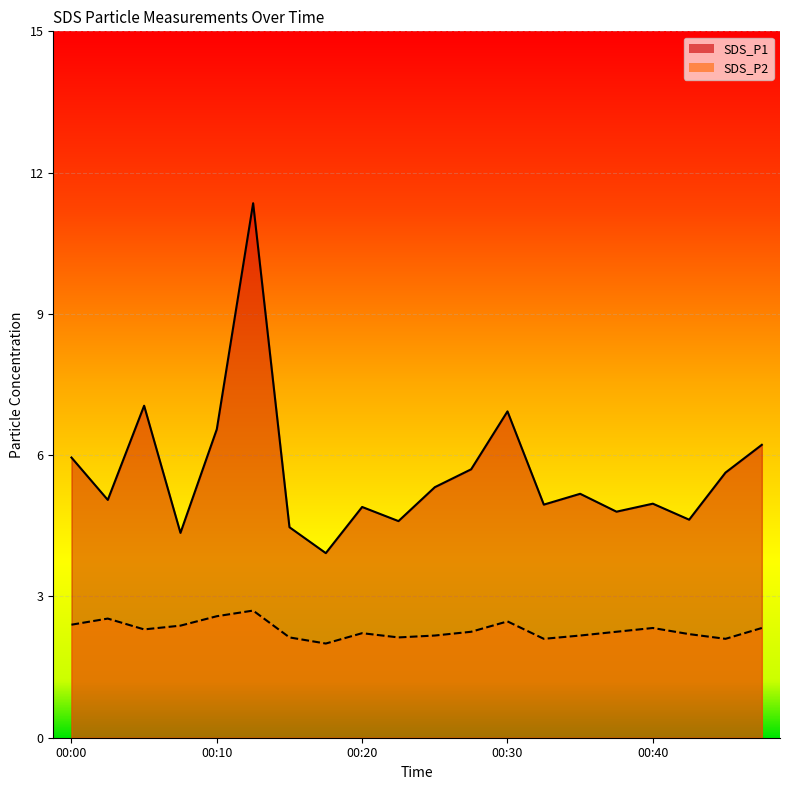

Is the value of SDS_P2 at 00:42 greater than the value of SDS_P1 at 00:47?

No